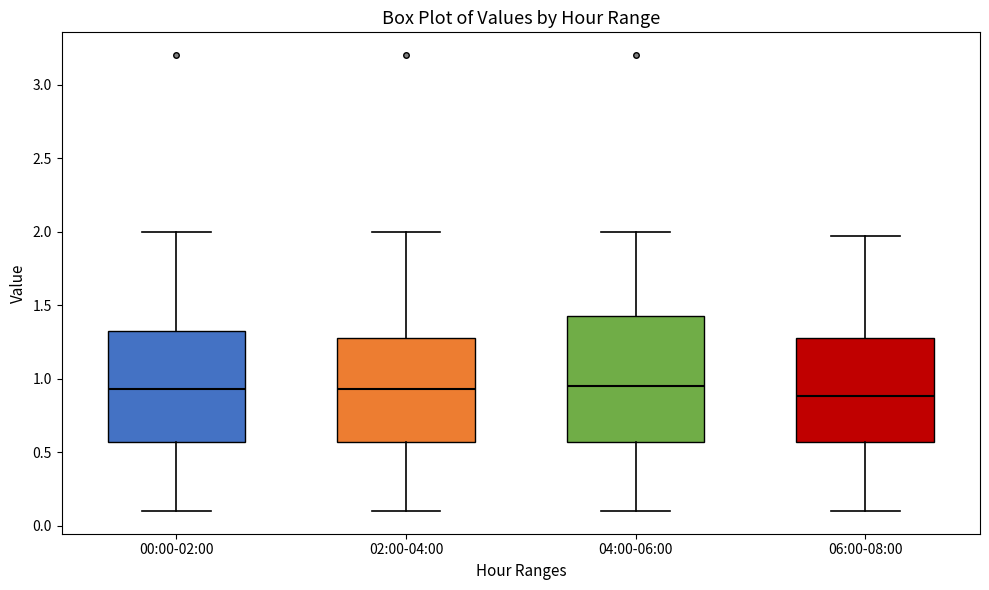

Reading left to right, transcribe this box plot: for each box, give where its median line is, the range the box spans, and where its two whiskers end, as read against the y-axis. The values are not printed on the chart, so give them approximately, as read against the axis.

00:00-02:00: median 0.95, box 0.55 to 1.35, whiskers 0.10 to 2.00
02:00-04:00: median 0.95, box 0.55 to 1.30, whiskers 0.10 to 2.00
04:00-06:00: median 0.95, box 0.55 to 1.45, whiskers 0.10 to 2.00
06:00-08:00: median 0.90, box 0.55 to 1.30, whiskers 0.10 to 1.95